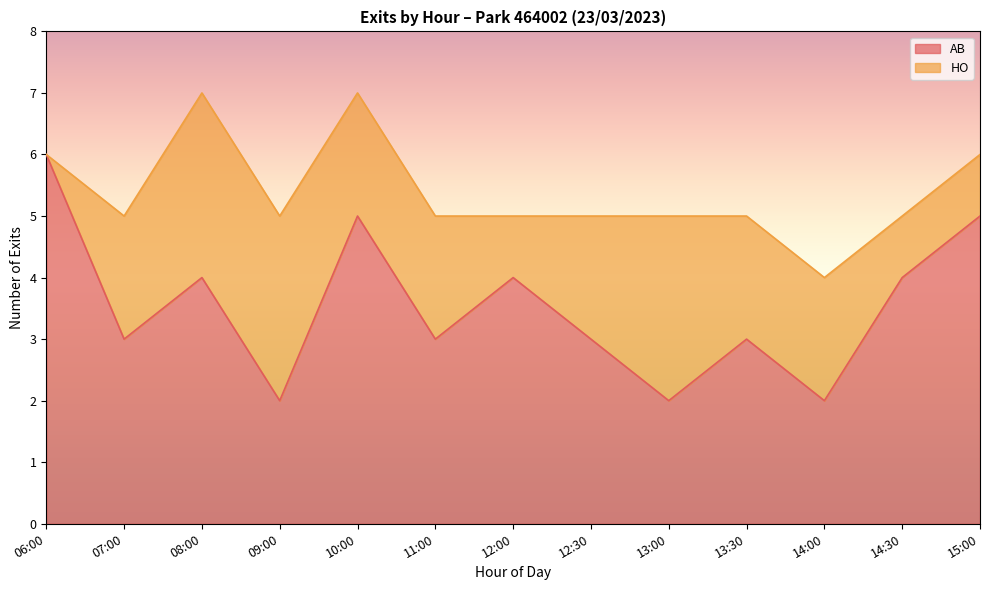

What is the value of the 6th point from the left?

3